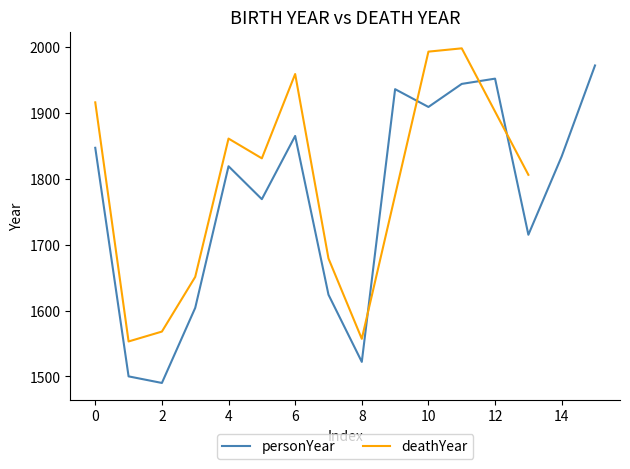

What is the minimum value for personYear?

1490